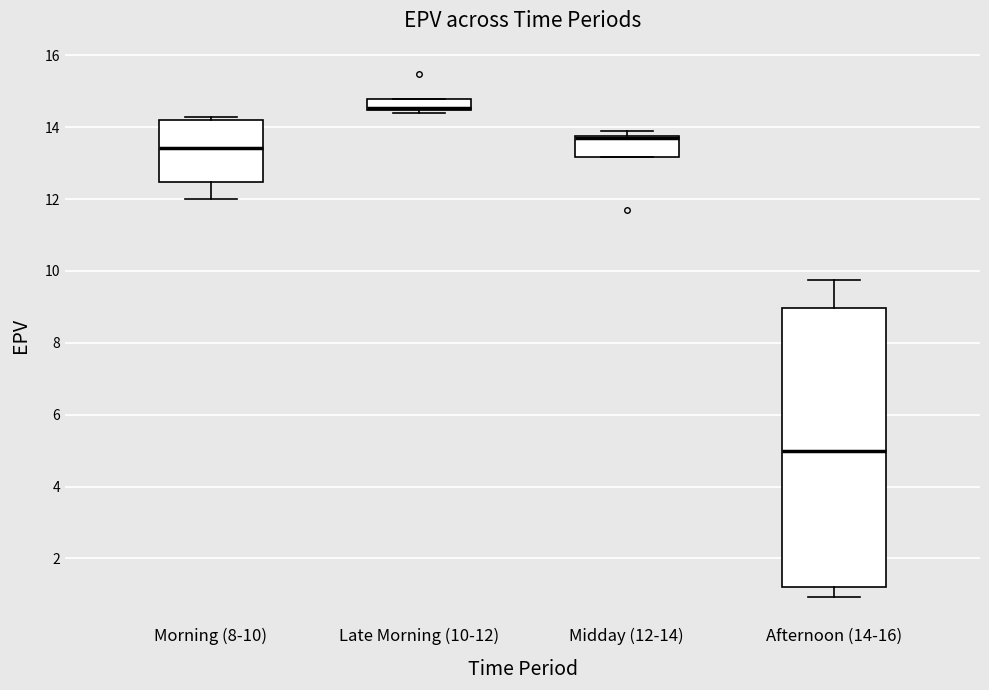

Reading left to right, transcribe this box plot: for each box, give where its median line is, the range the box spans, and where its two whiskers end, as read against the y-axis. The values are not printed on the chart, so give them approximately, as read against the axis.

Morning (8-10): median 13.4, box 12.4 to 14.2, whiskers 12.0 to 14.2 (just above the box's upper edge)
Late Morning (10-12): median 14.6 (drawn on the box's lower edge), box 14.4 to 14.8, whiskers 14.4 (just below the box's lower edge) to 14.8
Midday (12-14): median 13.6 (drawn on the box's upper edge), box 13.2 to 13.8, whiskers 13.2 to 13.8 (just above the box's upper edge)
Afternoon (14-16): median 5.0, box 1.2 to 9.0, whiskers 1.0 to 9.8